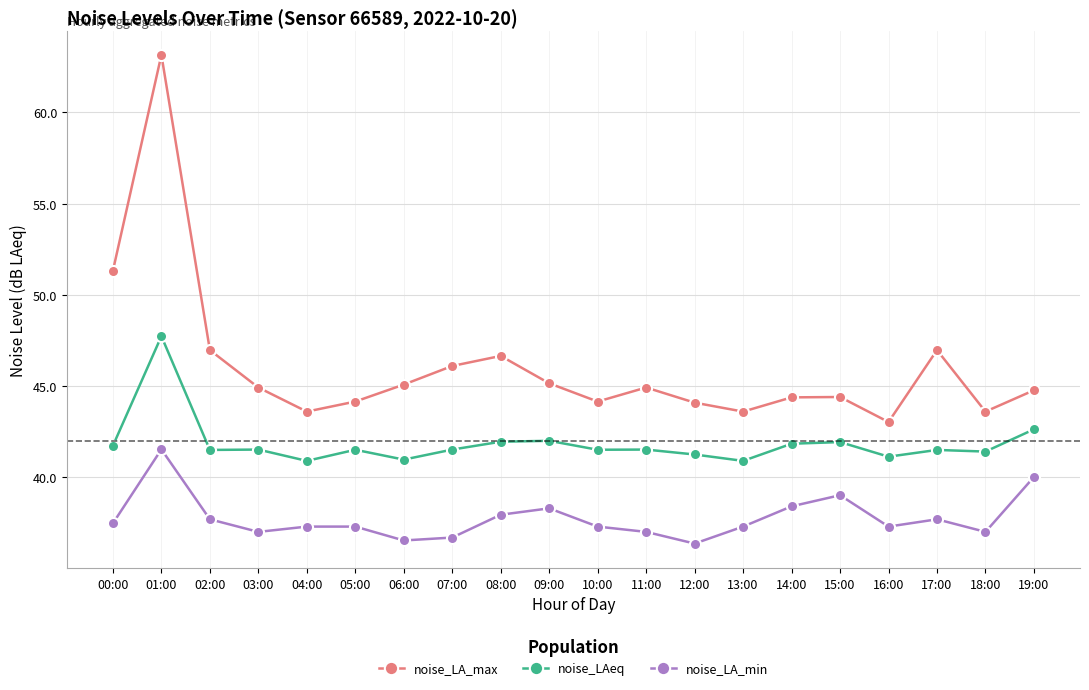

What is the value of the noise_LA_min point at the 17th from the left?

37.3